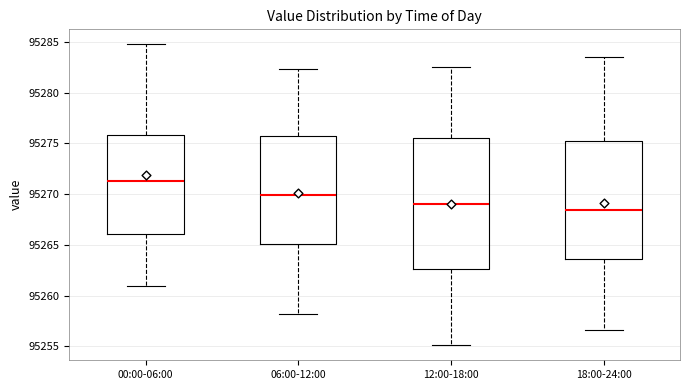

Reading left to right, transcribe this box plot: for each box, give where its median line is, the range the box spans, and where its two whiskers end, as read against the y-axis. The values are not printed on the chart, so give them approximately, as read against the axis.

00:00-06:00: median 95271.5, box 95266.0 to 95276.0, whiskers 95261.0 to 95285.0
06:00-12:00: median 95270.0, box 95265.0 to 95276.0, whiskers 95258.0 to 95282.5
12:00-18:00: median 95269.0, box 95262.5 to 95275.5, whiskers 95255.0 to 95282.5
18:00-24:00: median 95268.5, box 95263.5 to 95275.0, whiskers 95256.5 to 95283.5